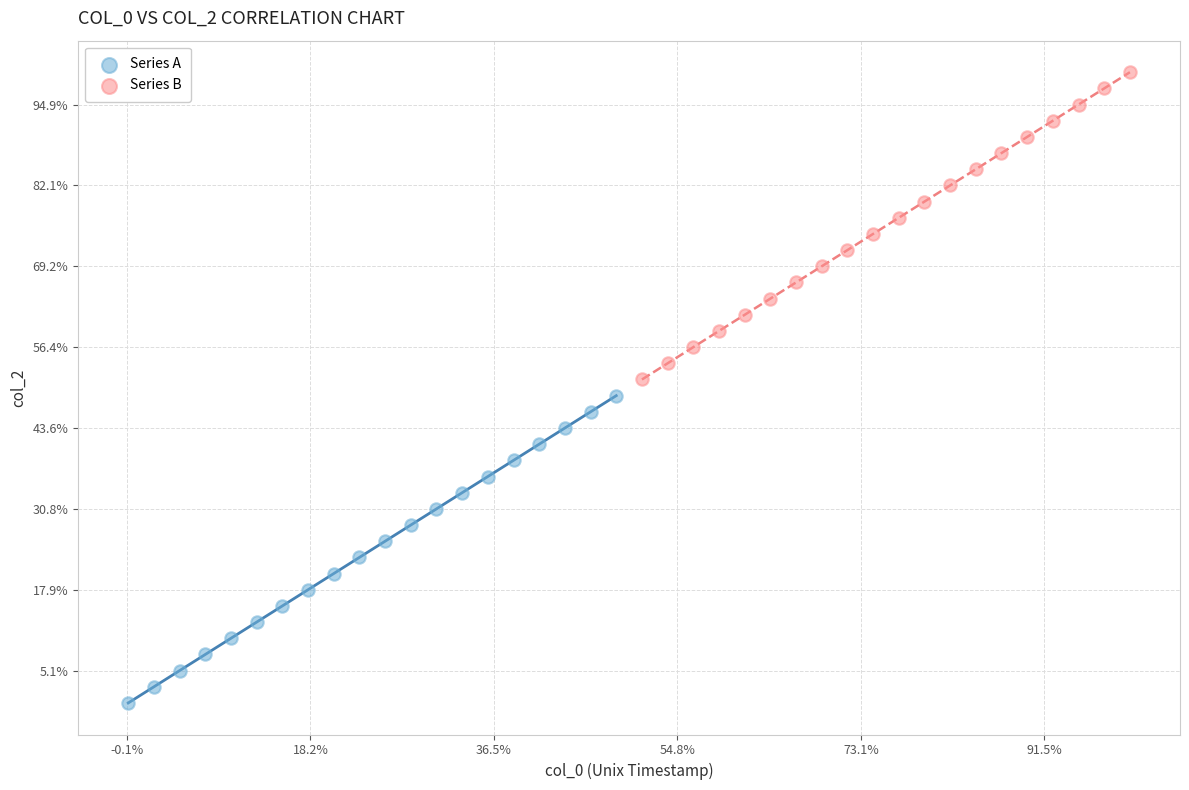

What are all the series names shown in the legend?

Series A, Series B